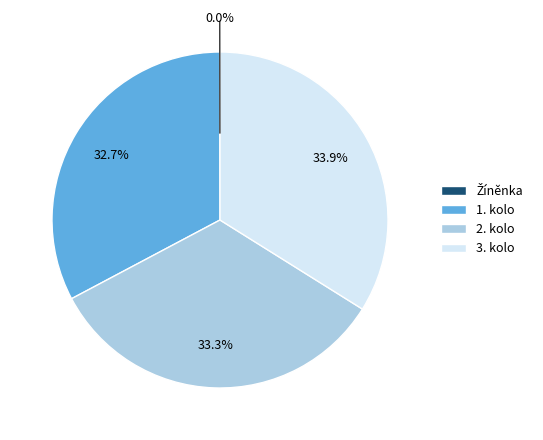

Does any single category account for the majority?

No